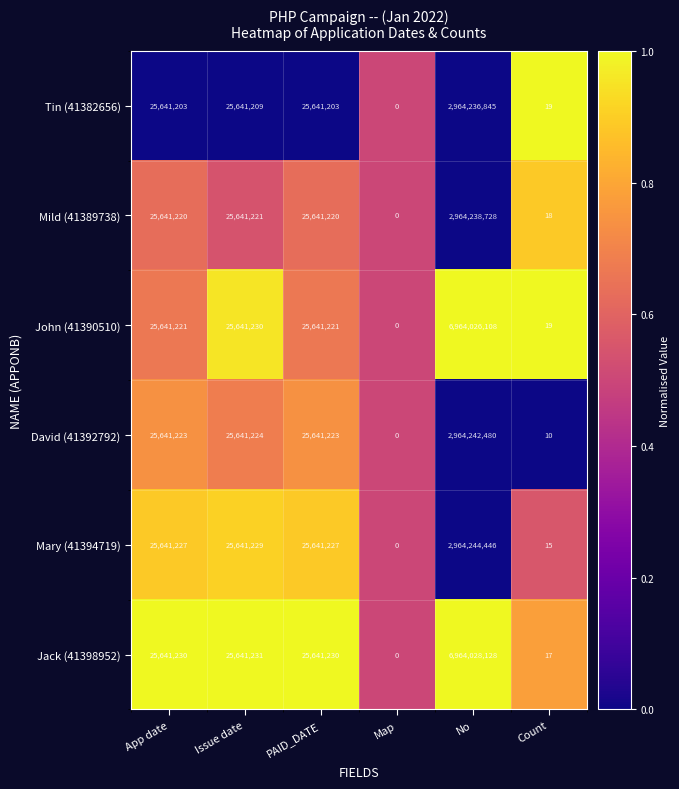

What is the maximum value shown in the chart?

6964028128